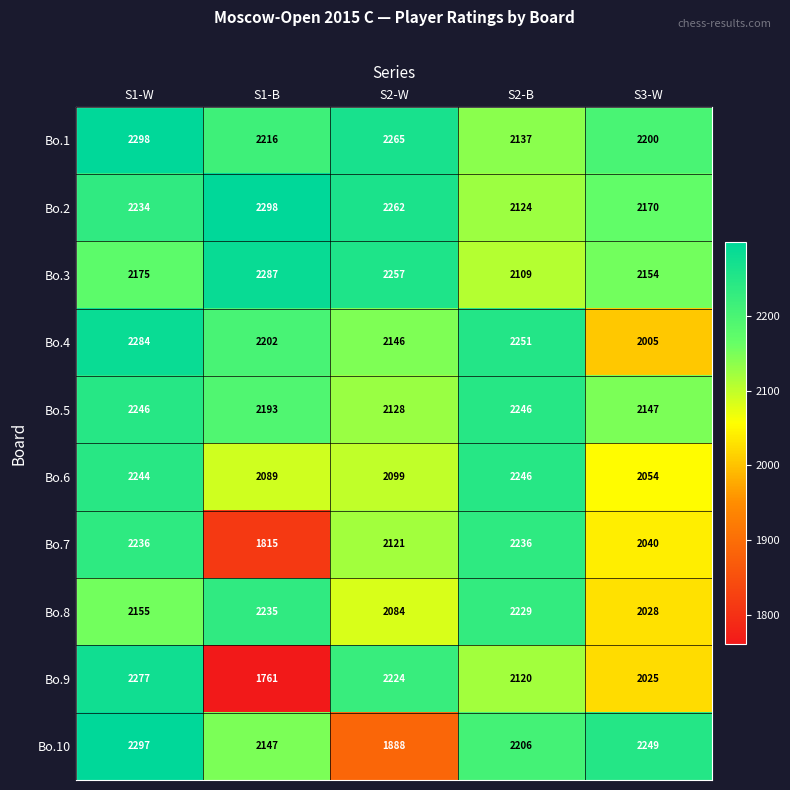

The value of Bo.1 at S3-W is 2200. True or false?

True